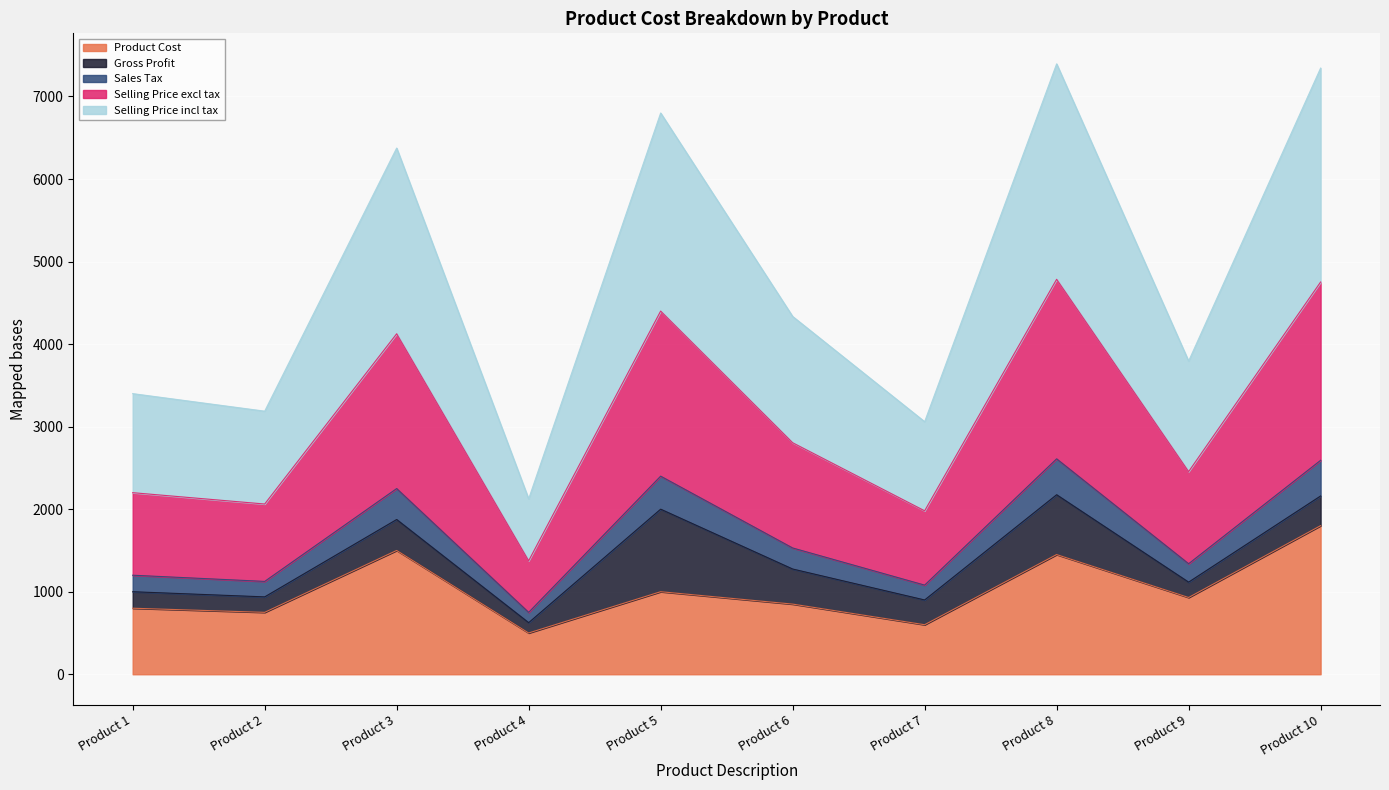

How many lines are shown in the chart?

5